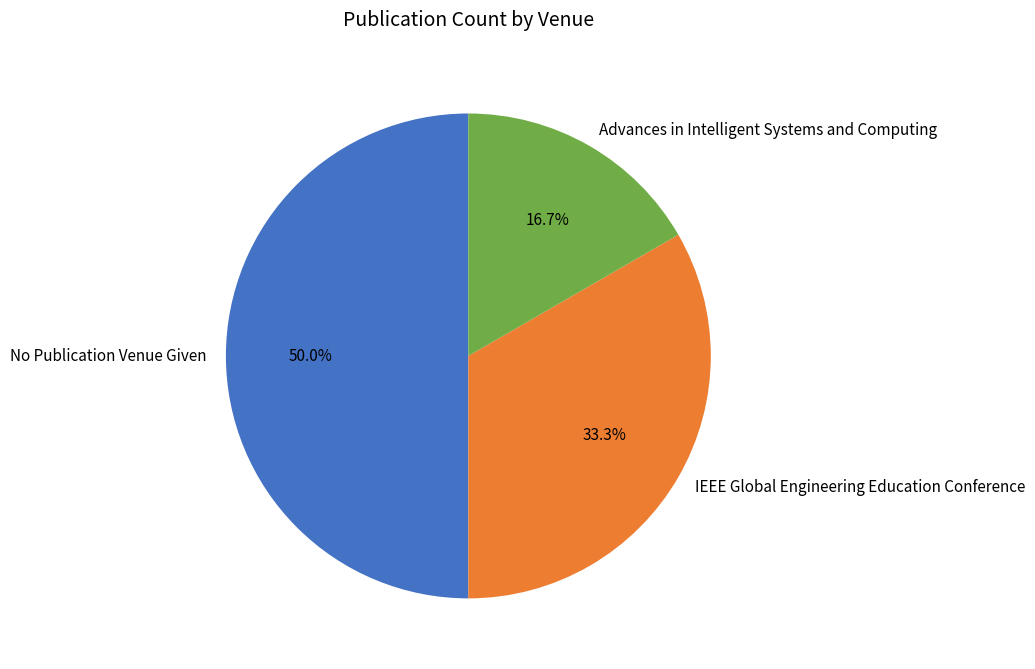

Which slice is the largest?

No Publication Venue Given